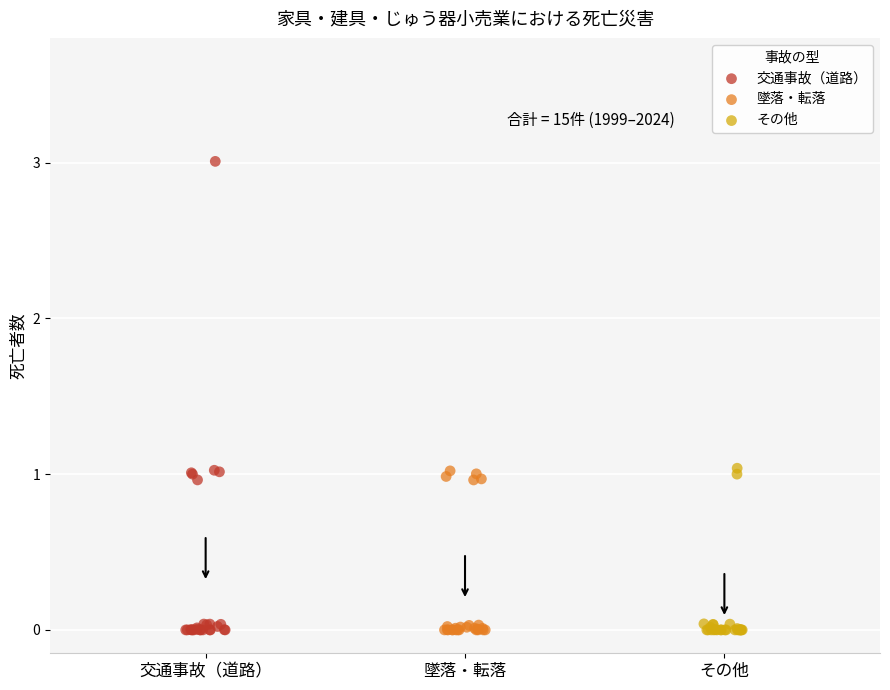

Which series contains the highest Y value?

交通事故（道路）